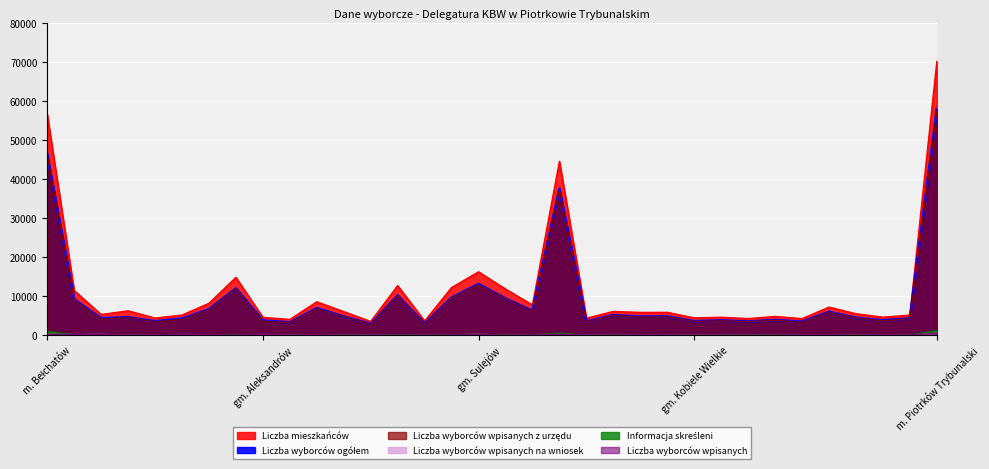

Is it true that Liczba wyborców wpisanych equals 141 at gm. Ręczno?

False